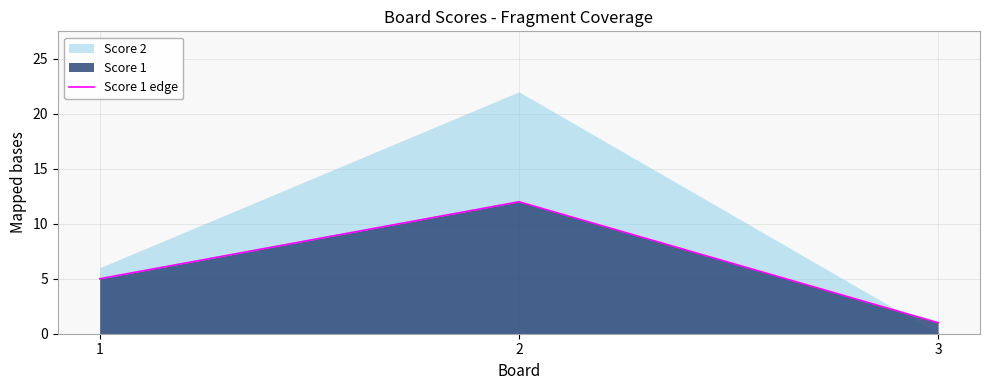

List the labels in order of value, largest first.

2, 1, 3